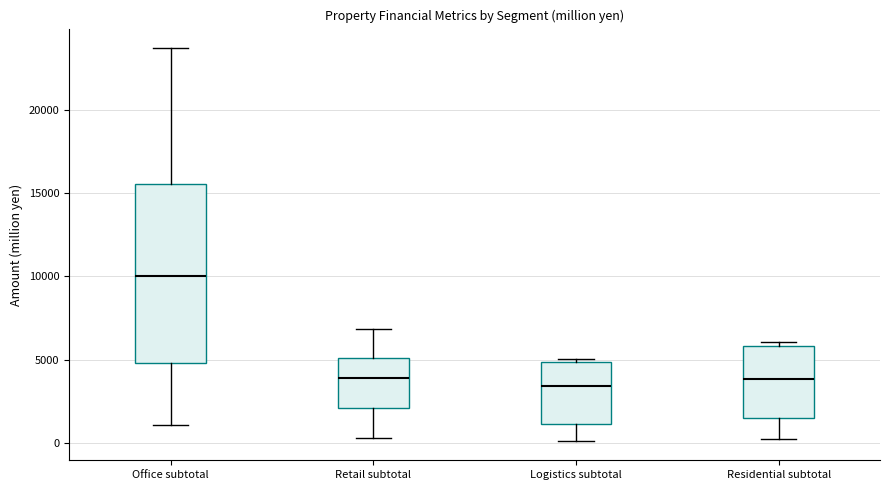

Which box is the tallest, from its lower edge to its upper edge?

Office subtotal